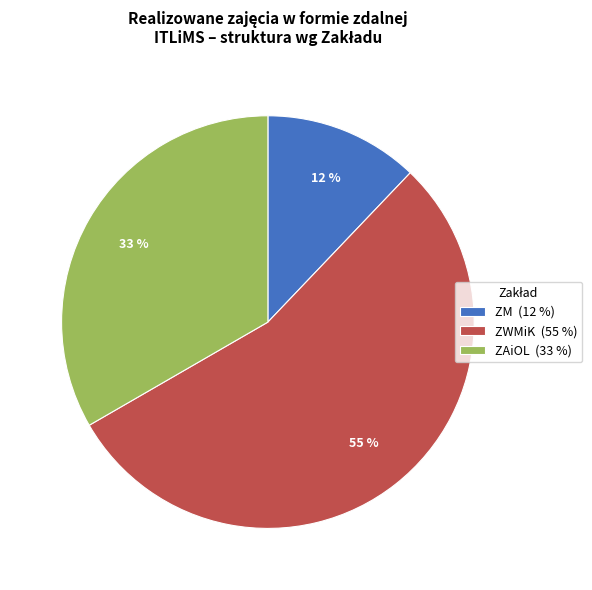

To the nearest percent, what is the average slice percentage?

33%